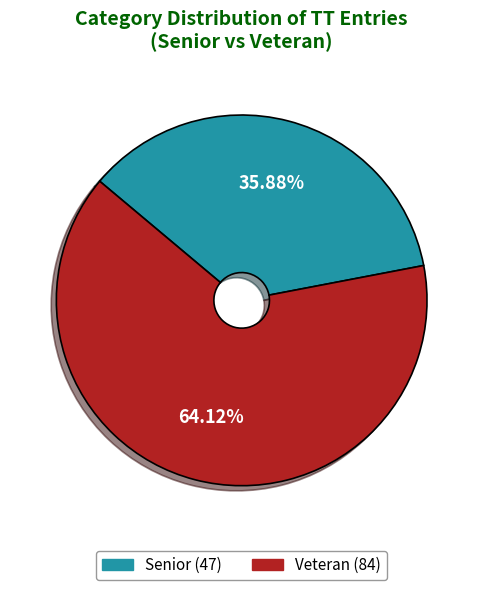

Combined, what portion of the pie is Senior and Veteran?

100.0%